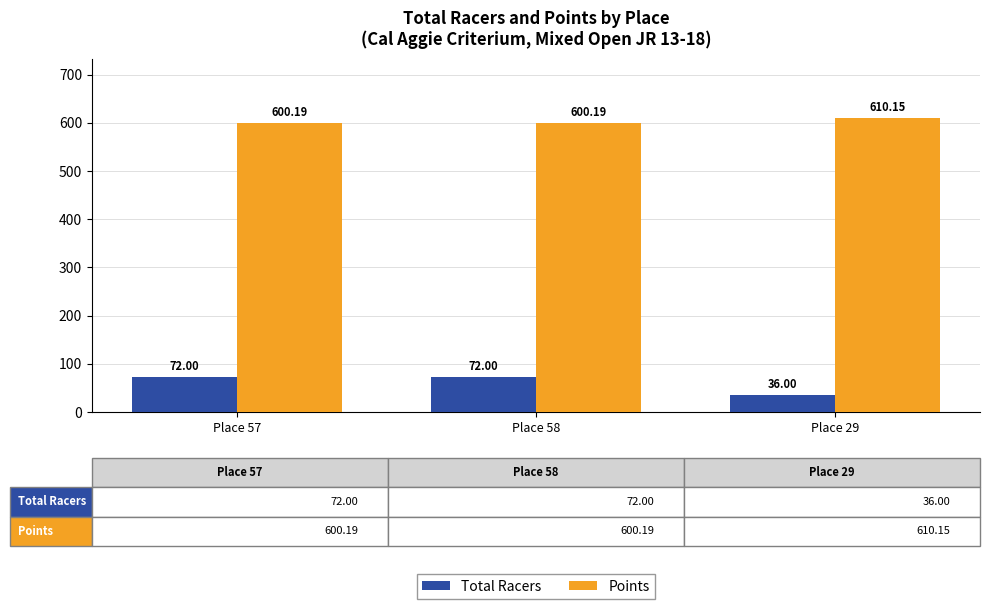

True or false: Total Racers has a value of 72.0 at Place 57.

True